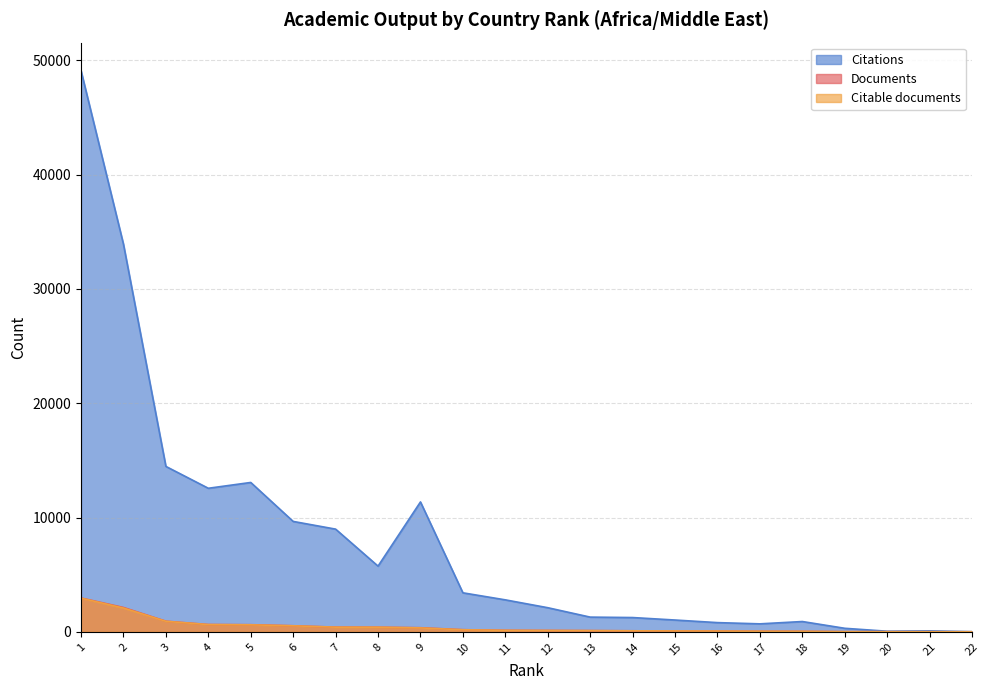

True or false: Documents and Citable documents cross at least once.

False